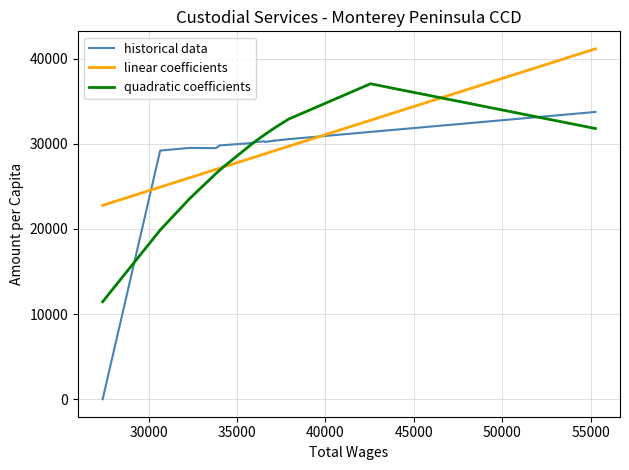

What is the sum of all linear coefficients values?

546142.0